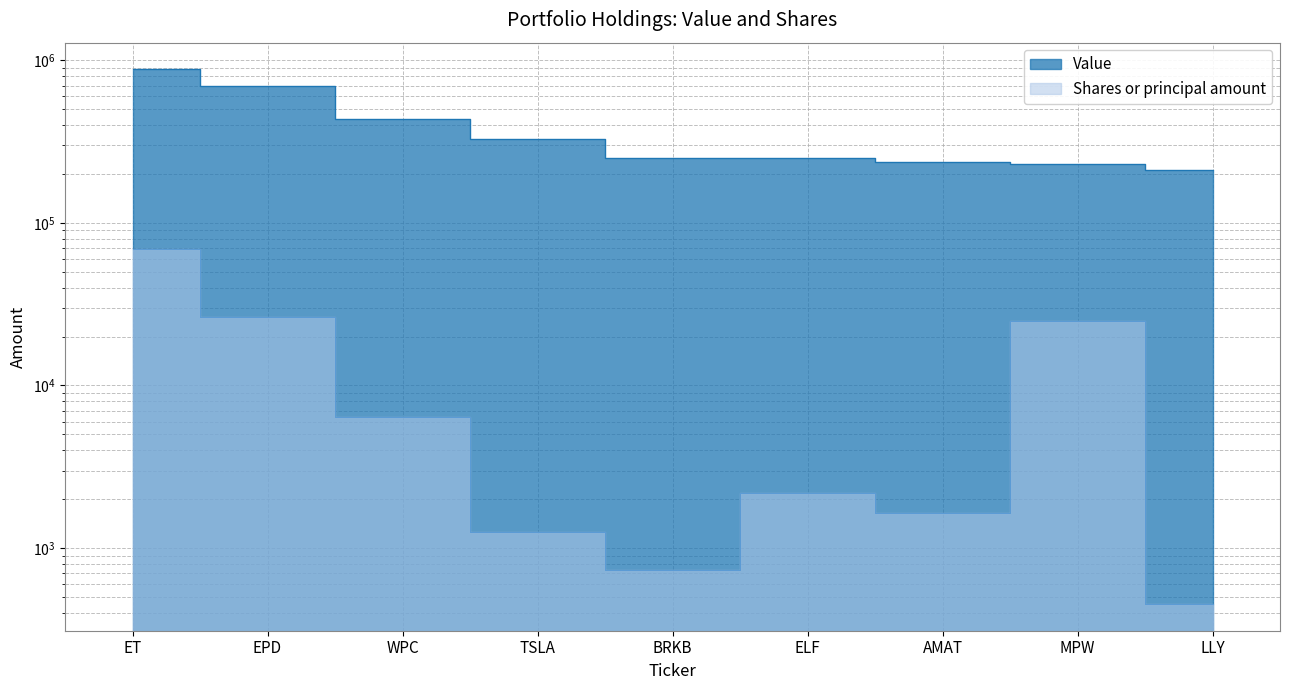

At how many categories does at least one series exceed 727040?

1